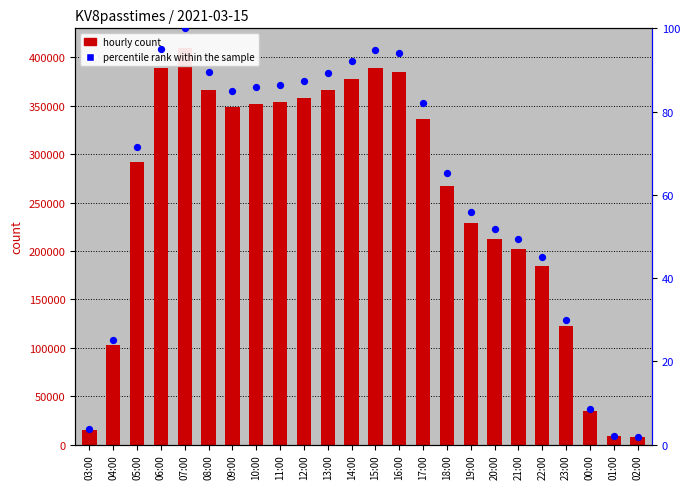

Which series reaches the minimum Y coordinate?

percentile rank within the sample